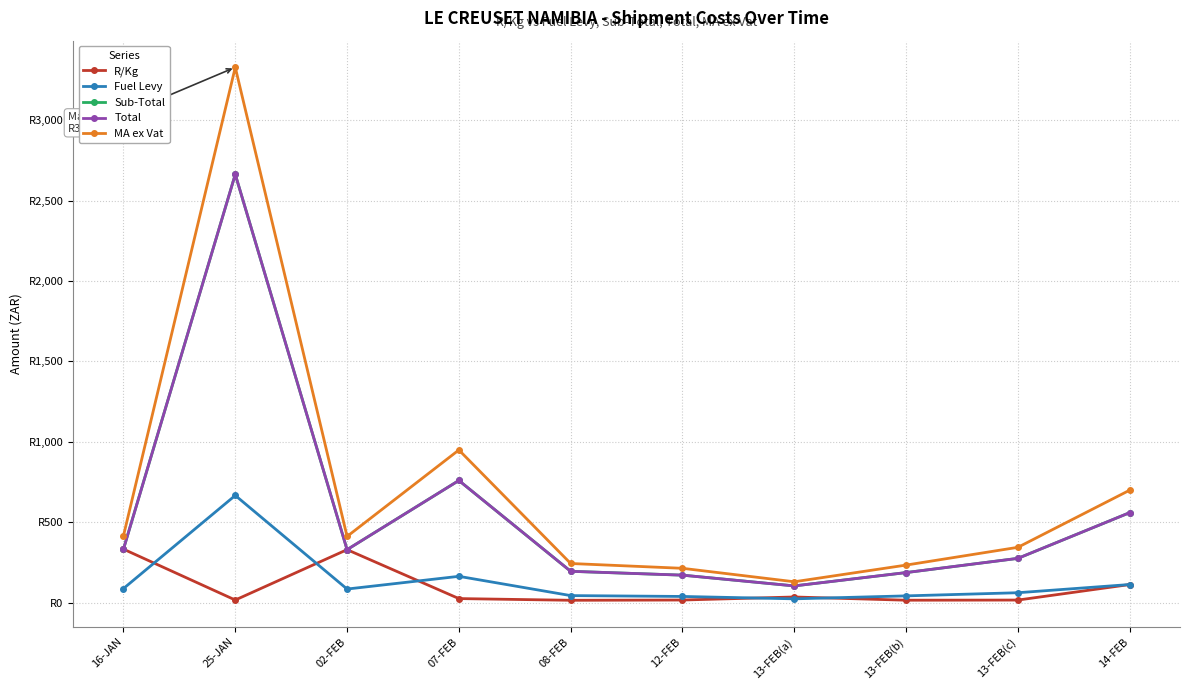

Reading right to left, extract all data points from this chart.

R/Kg: 111.8	15.3	14.3	34.4	15.5	13.9	24.5	328.9	15.5	332.1
Fuel Levy: 111.9	60.9	41.3	22.9	37.7	43.0	162.9	83.8	666.3	87.0
Sub-Total: 559.2	274.8	186.3	103.3	170.3	194.2	759.3	328.9	2664.2	332.1
Total: 559.2	274.8	186.3	103.3	170.3	194.2	759.3	328.9	2664.2	332.1
MA ex Vat: 699.0	343.5	232.9	129.1	212.8	242.8	949.2	411.2	3330.3	415.1